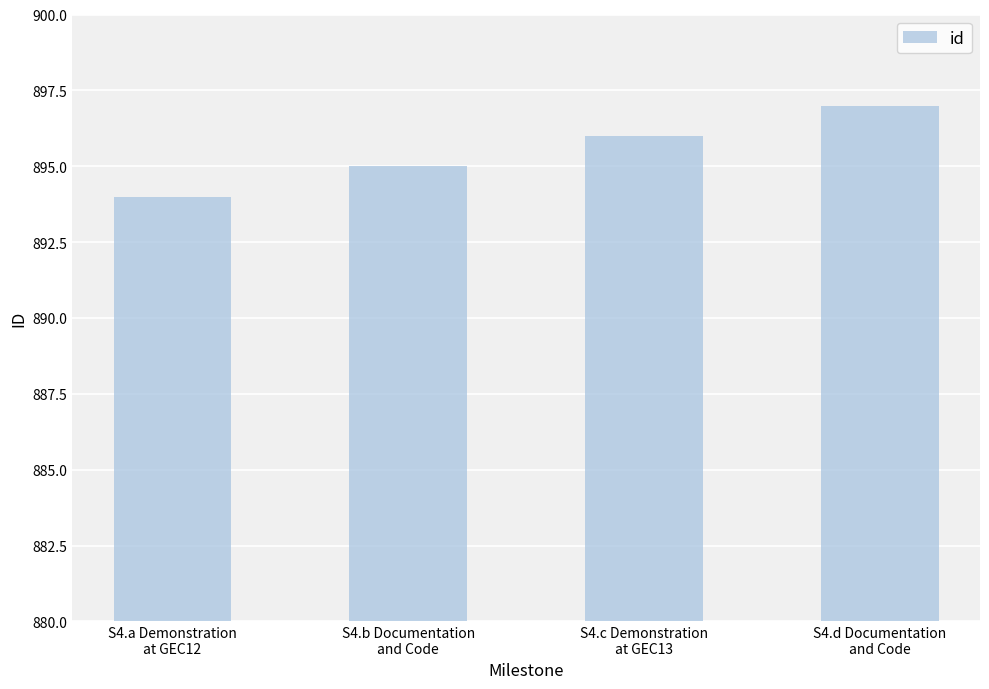

What is the average value?

896